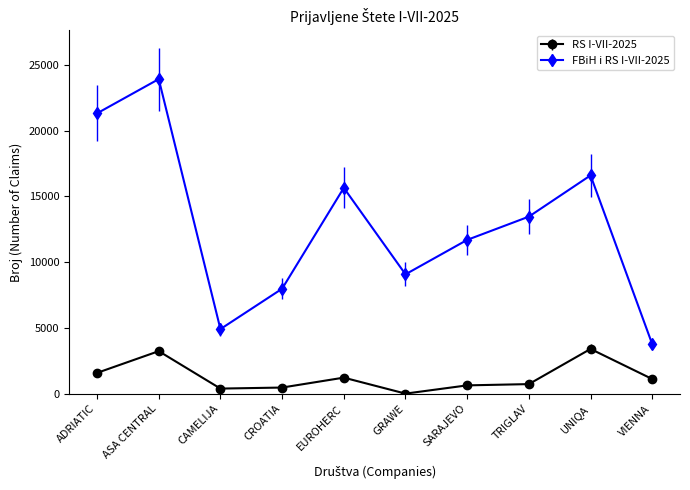

Which series has the largest range (max minus min)?

FBiH i RS I-VII-2025